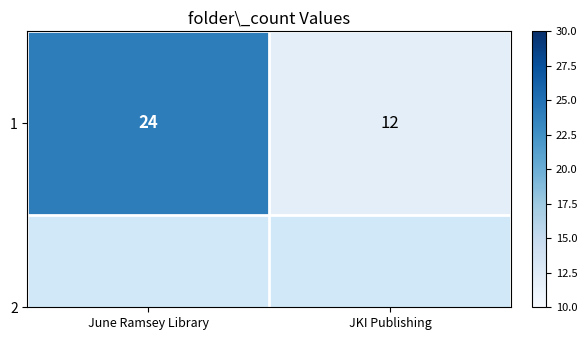

What is the approximate value at June Ramsey Library, to the nearest 5?

25